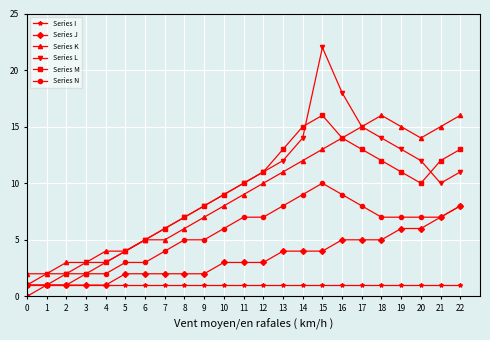

What is the difference between the Series K values at 1 and 17?

13